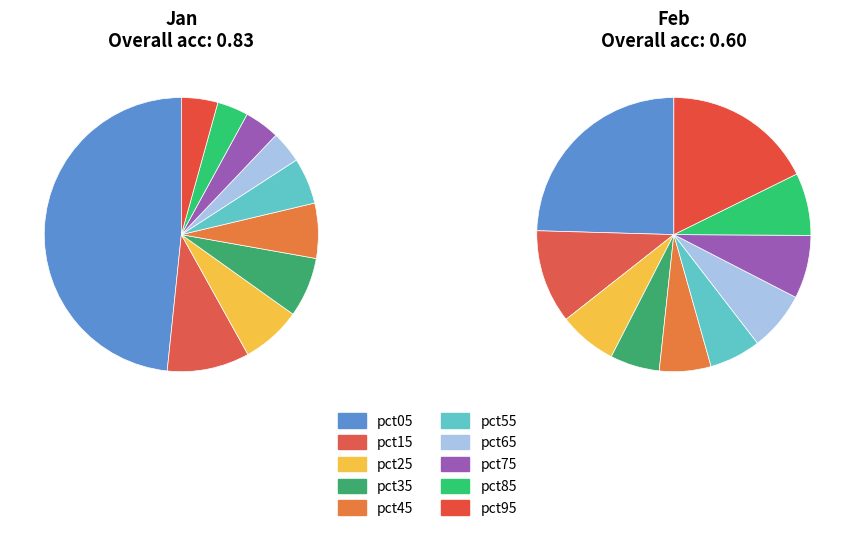

To the nearest percent, what portion does 3 represent?

6%